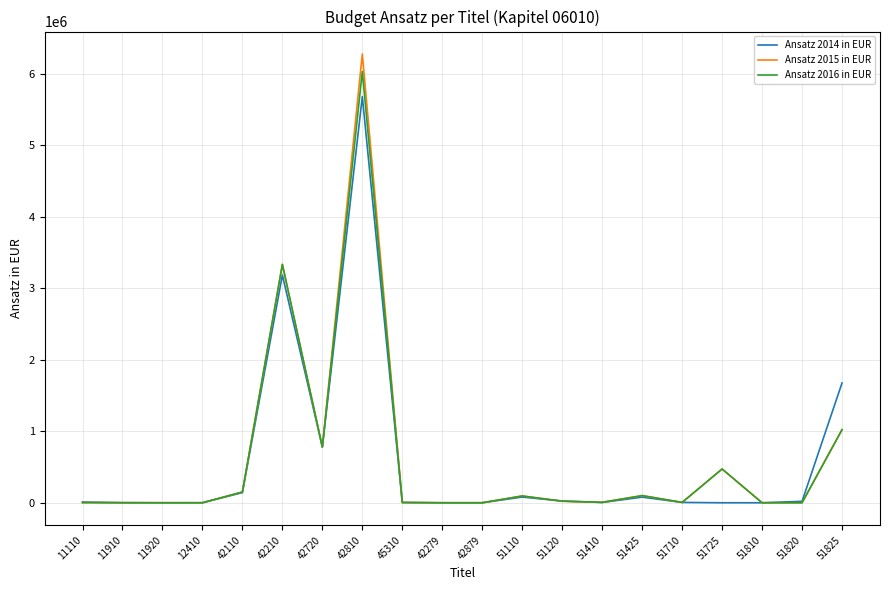

List the series in order of their peak value, lowest first.

Ansatz 2014 in EUR, Ansatz 2016 in EUR, Ansatz 2015 in EUR